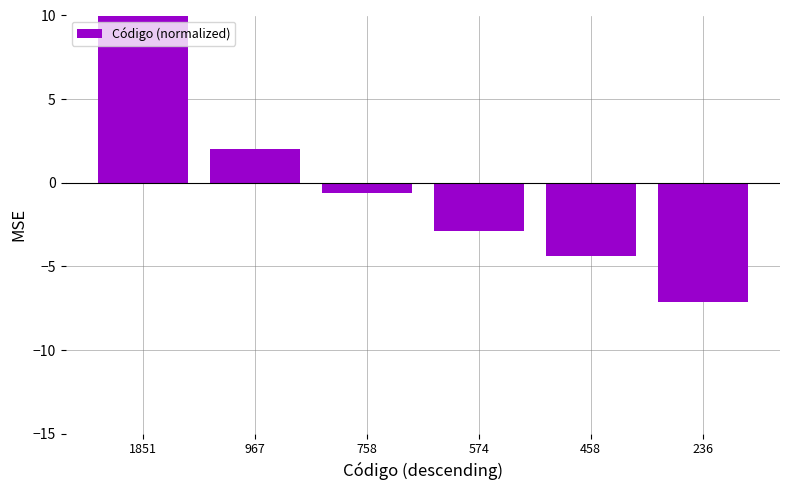

What is the value of the 1st bar from the left?

13.0